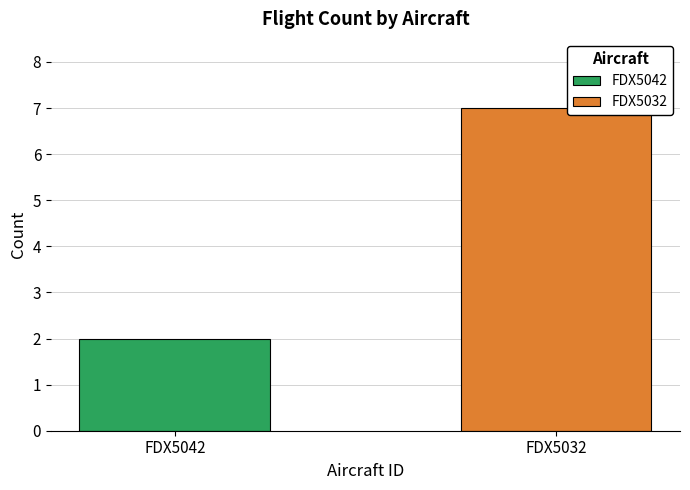

Count the number of categories in the chart.

2